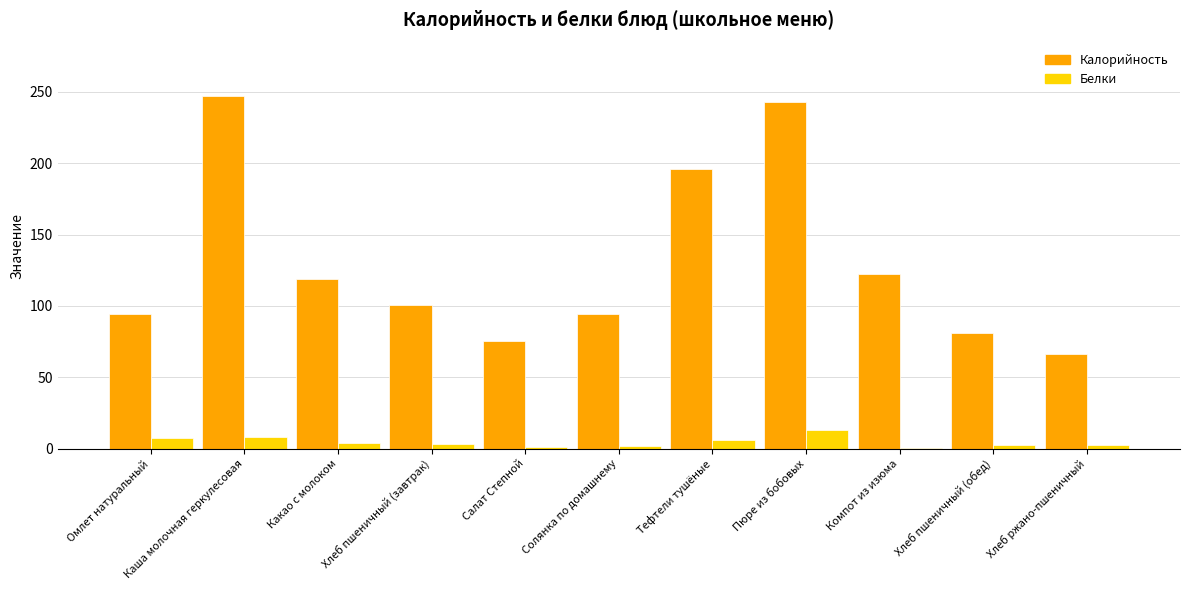

What is the sum of all Белки values?

50.0